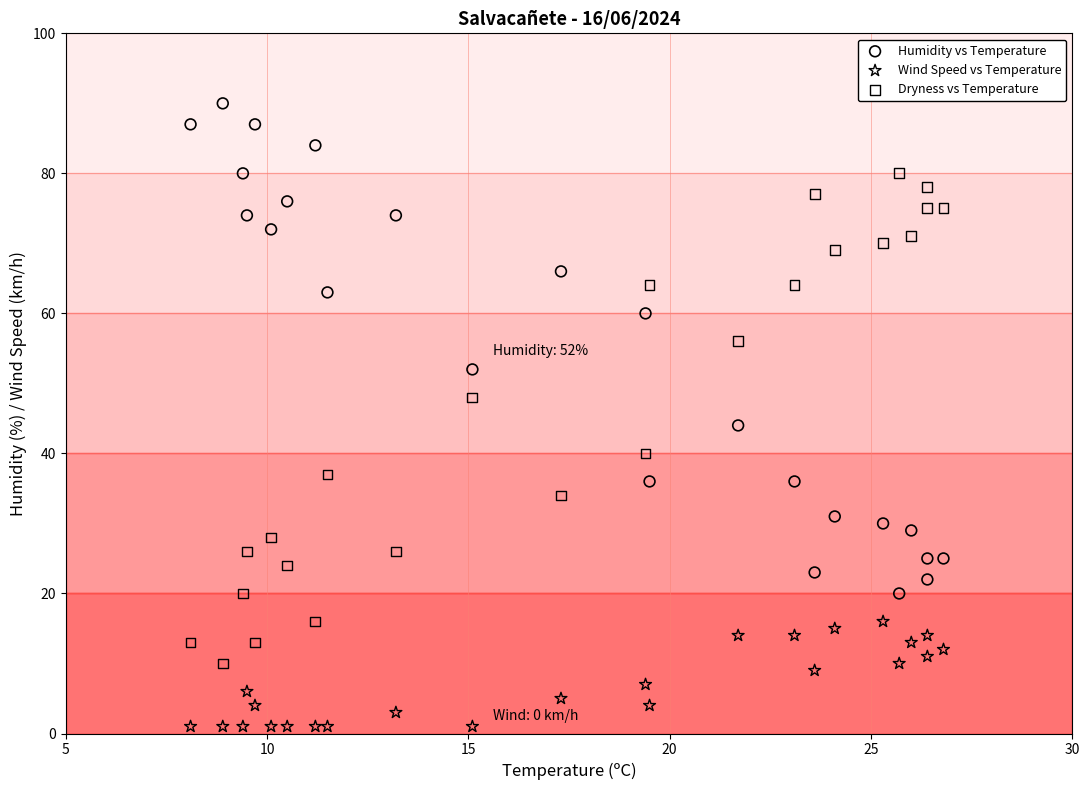

Which series reaches the minimum Y coordinate?

Wind Speed vs Temperature